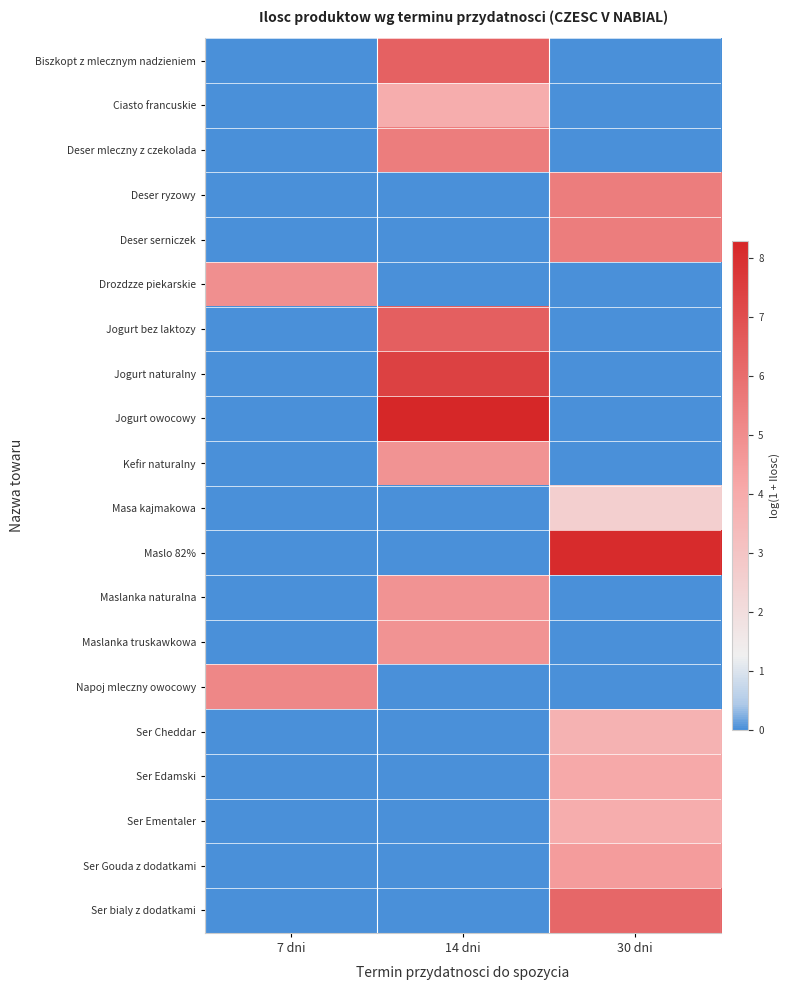

What is the spread (max minus min) of values at 30 dni?

8.2